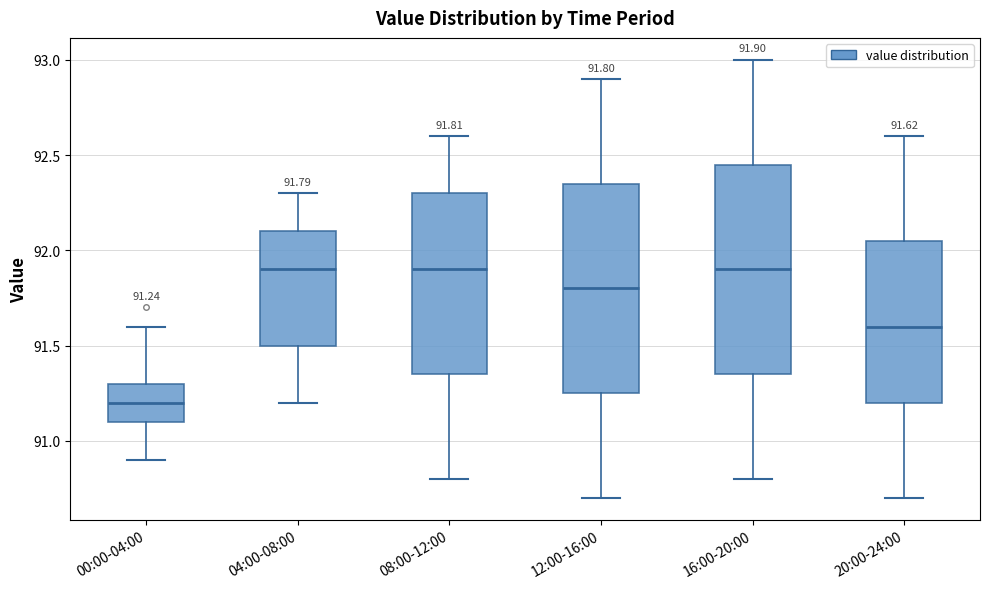

Which box's median line is the lowest?

00:00-04:00